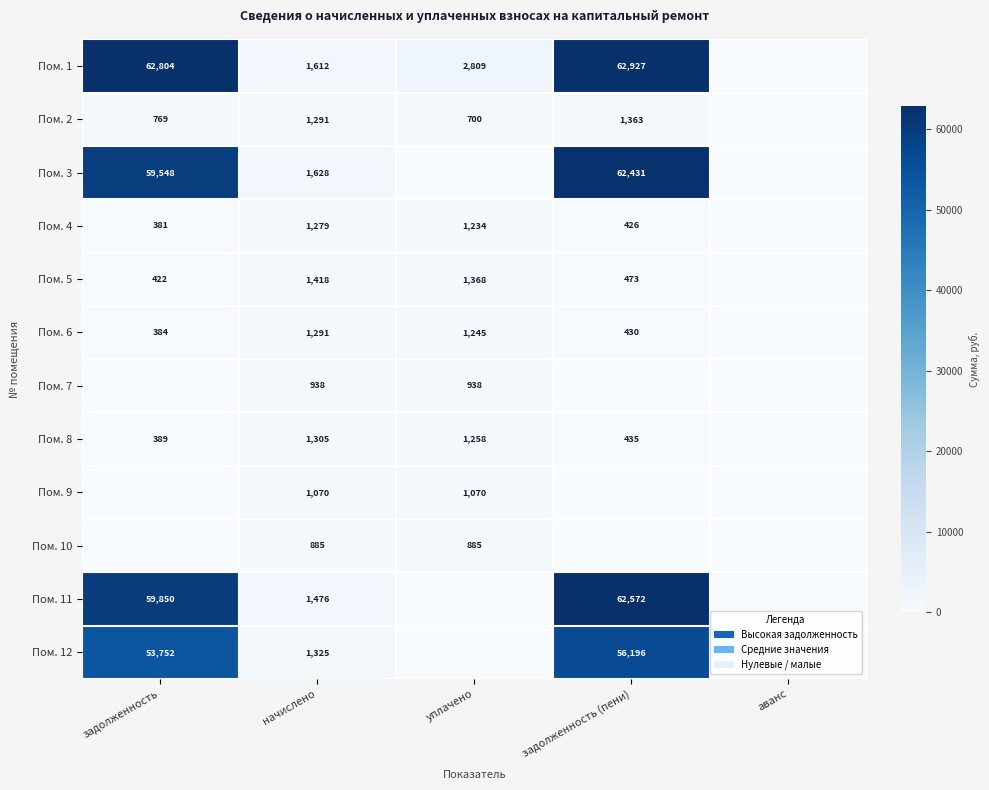

What is the spread (max minus min) of values at начислено?

743